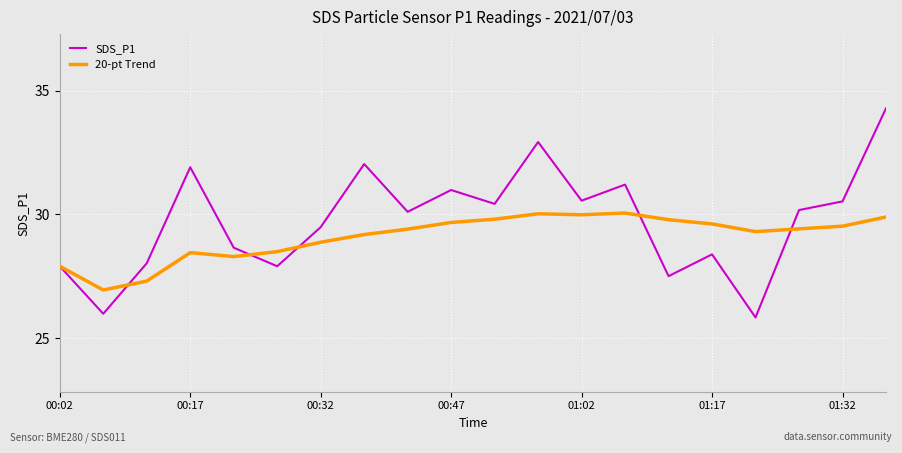

What is the average value of the 20-pt Trend series?

29.1